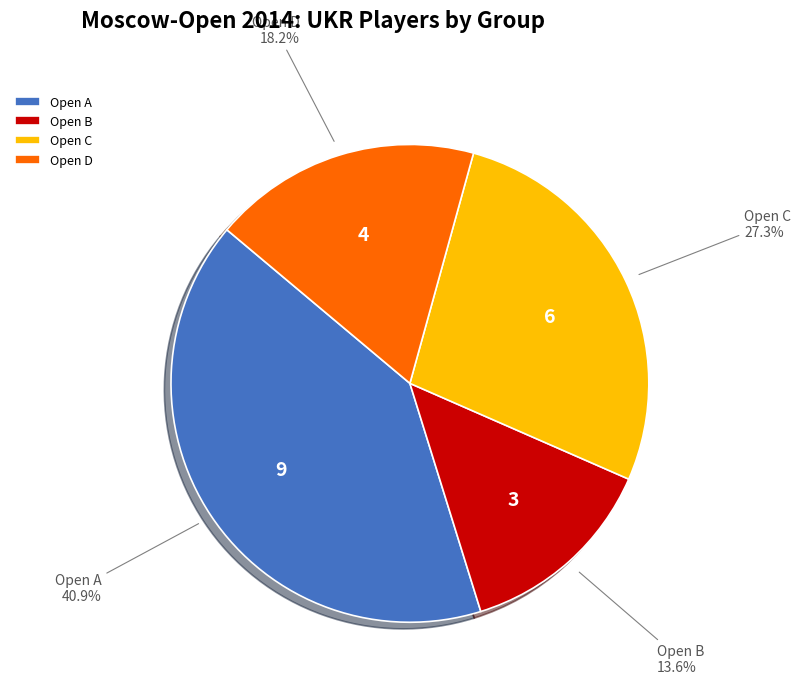

Which has a higher value, Open C or Open D?

Open C